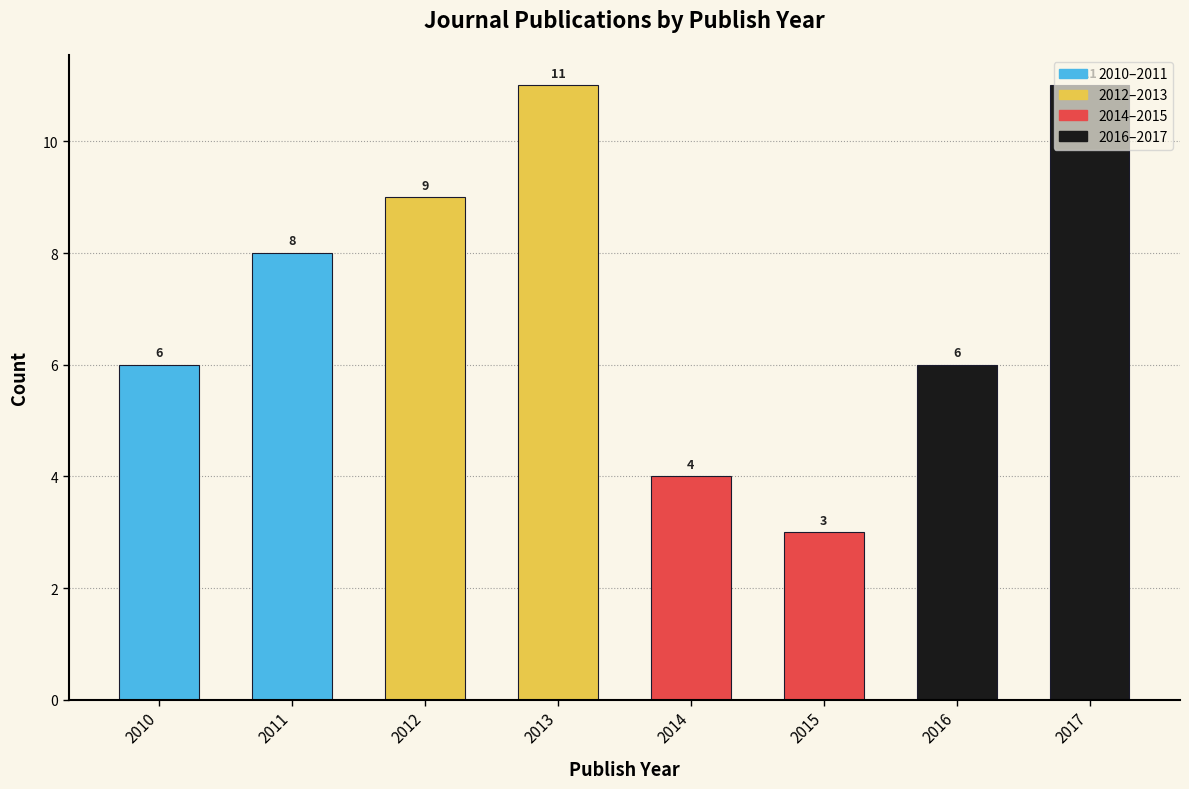

Is it true that the value at 2017 is 7?

False